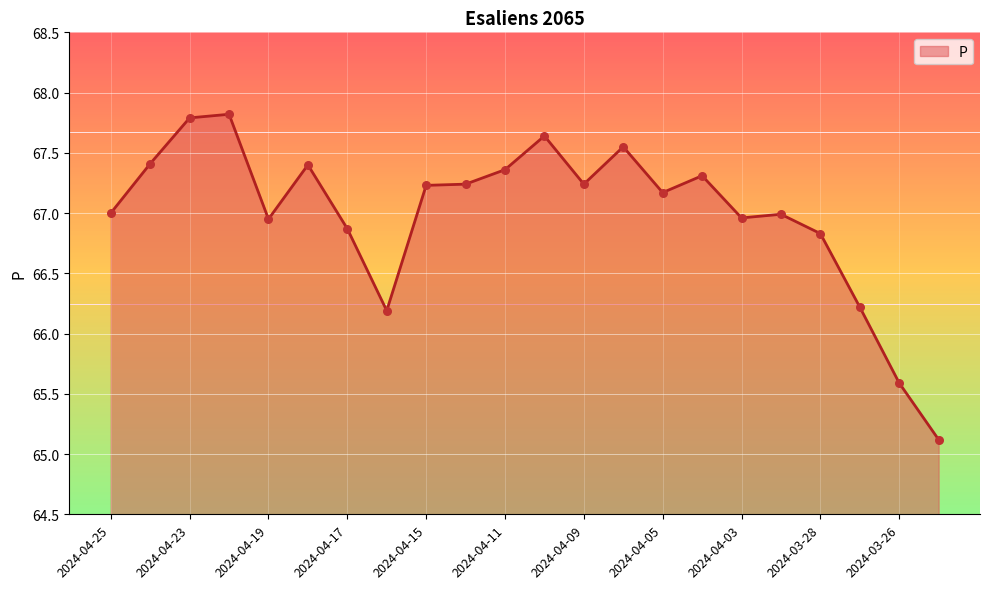

What is the maximum value shown in the chart?

67.8